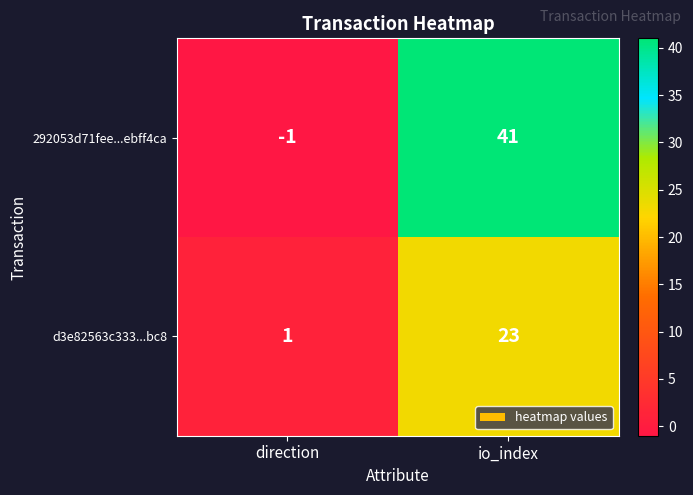

Rank the series by their maximum value, from highest to lowest.

292053d71fee...ebff4ca, d3e82563c333...bc8